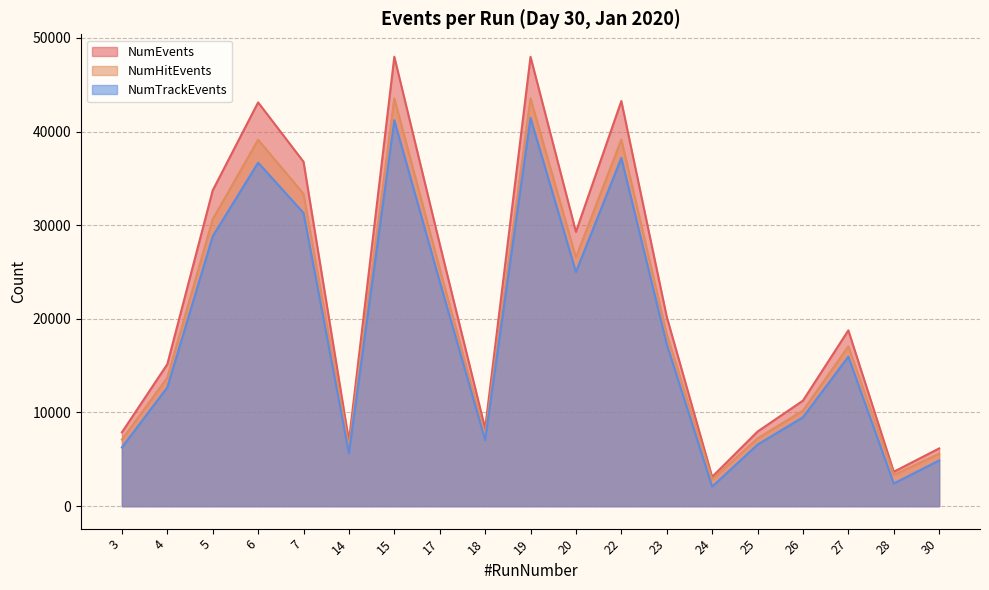

Reading left to right, list all the values displayed in this chart.

NumEvents: 7882	15152	33713	43109	36771	6964	47980	27985	8291	47975	29290	43253	20221	3129	7964	11265	18768	3672	6164
NumHitEvents: 7104	13711	30630	39118	33353	6277	43545	25354	7556	43540	26562	39145	18376	2856	7235	10202	17053	3335	5595
NumTrackEvents: 6272	12680	28809	36673	31306	5656	41203	23982	7059	41445	24999	37176	17291	2086	6572	9489	15958	2420	4881